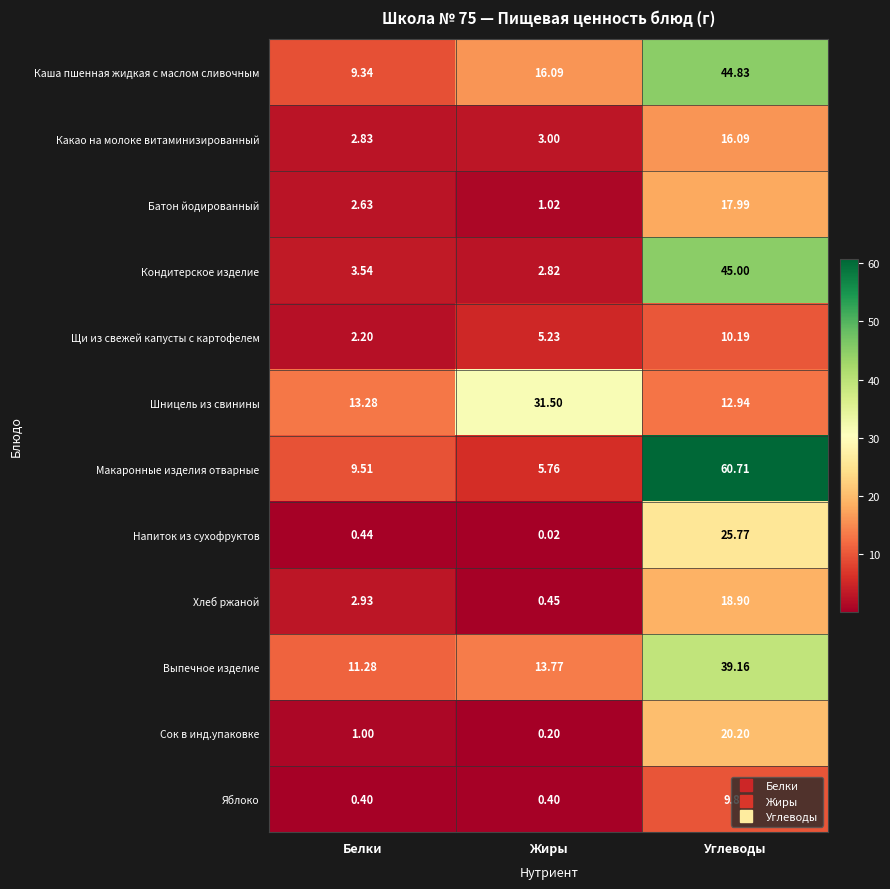

At how many categories does at least one series exceed 2?

3